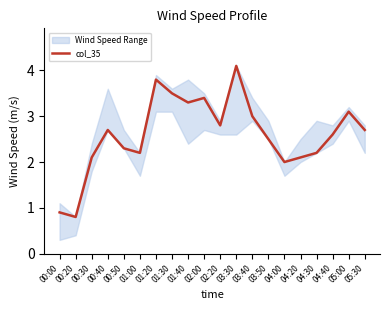

What is the value of the 15th point from the left?

2.0